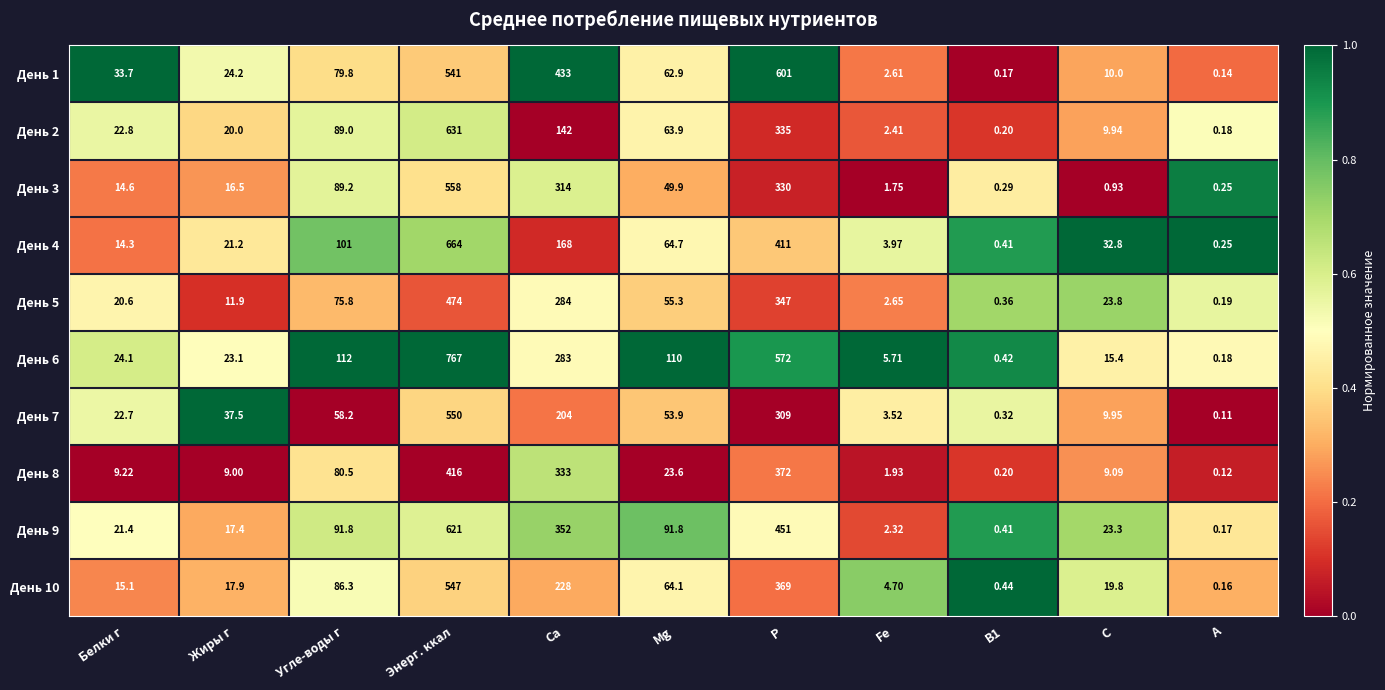

What is the greatest value displayed?

767.0